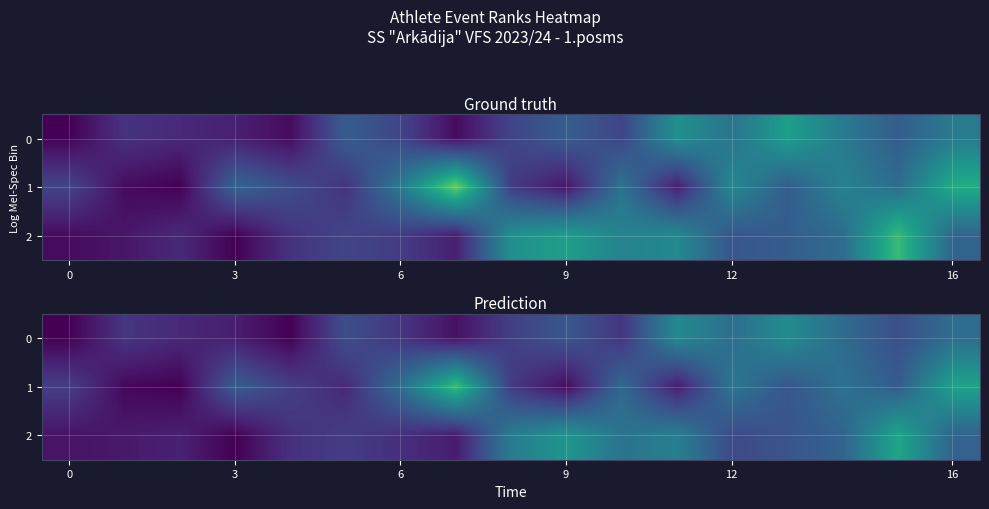

What is the highest value of the 1 series?

24.2